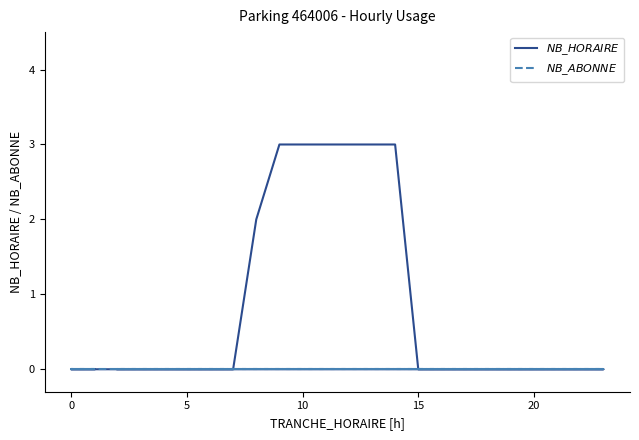

List the series in order of their peak value, highest first.

$NB\_HORAIRE$, $NB\_ABONNE$